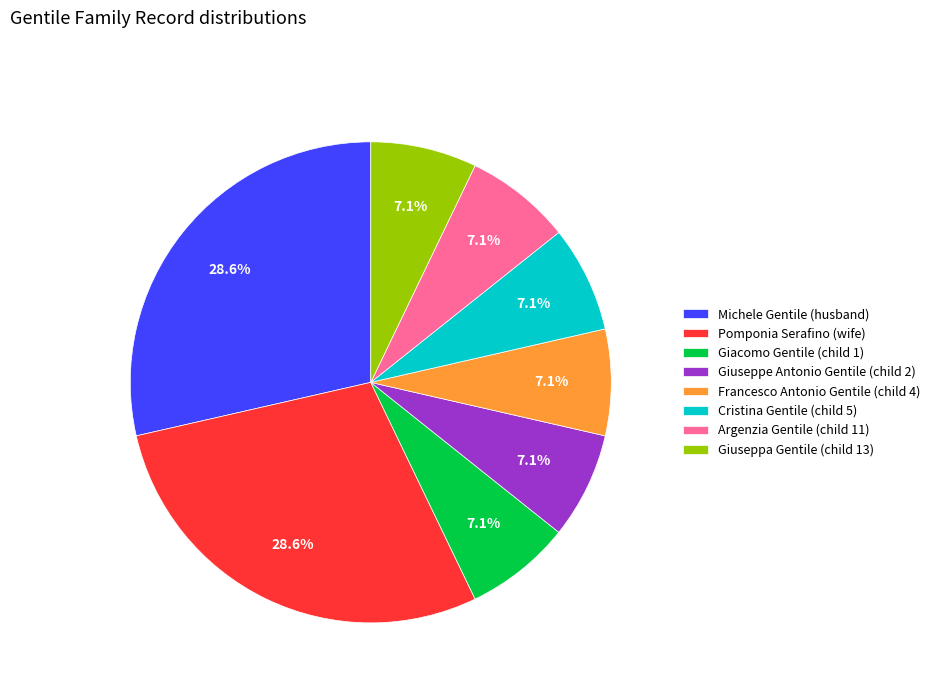

Does any single category account for the majority?

No